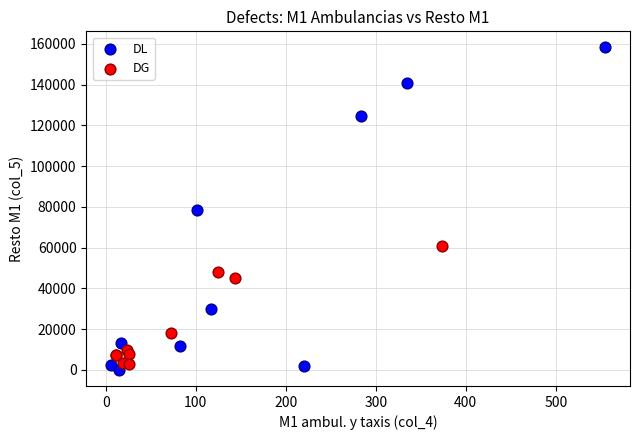

Which series contains the lowest Y value?

DL